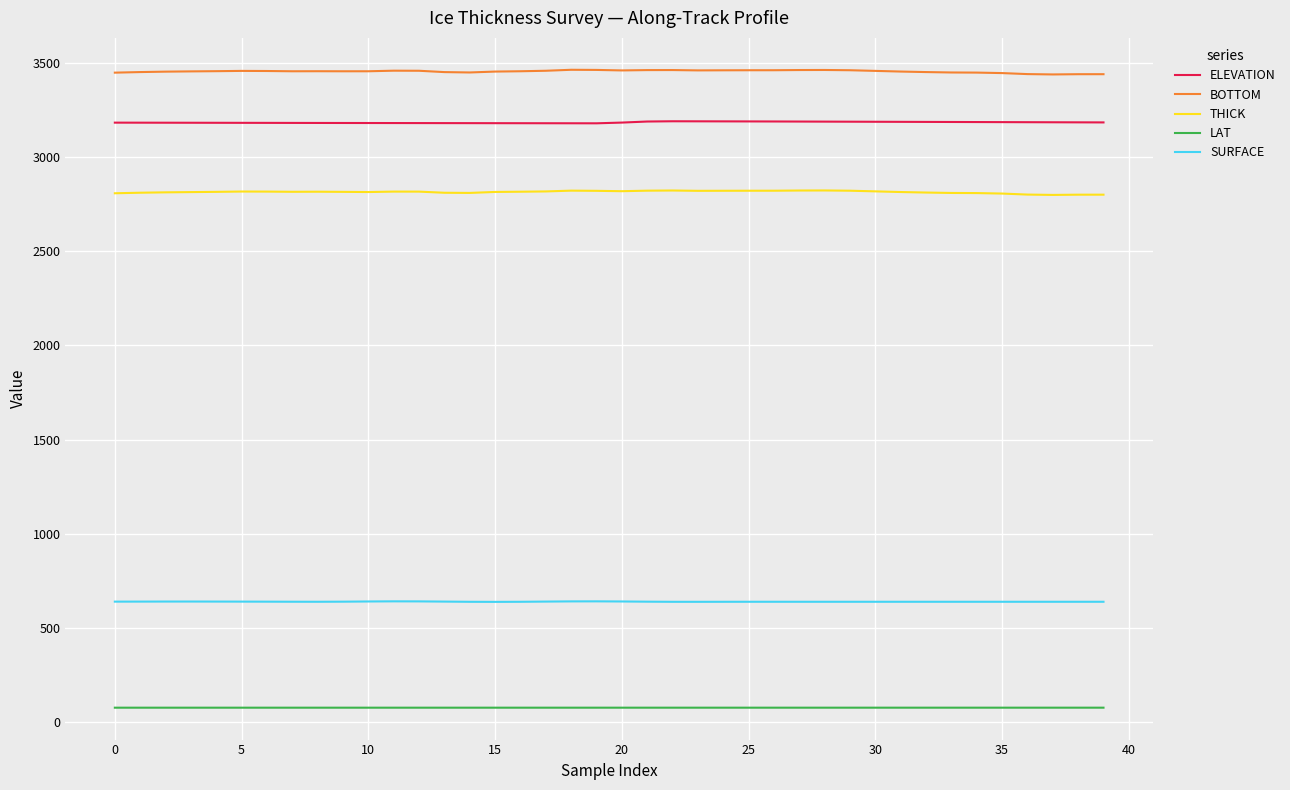

What is the lowest value of the LAT series?

77.3